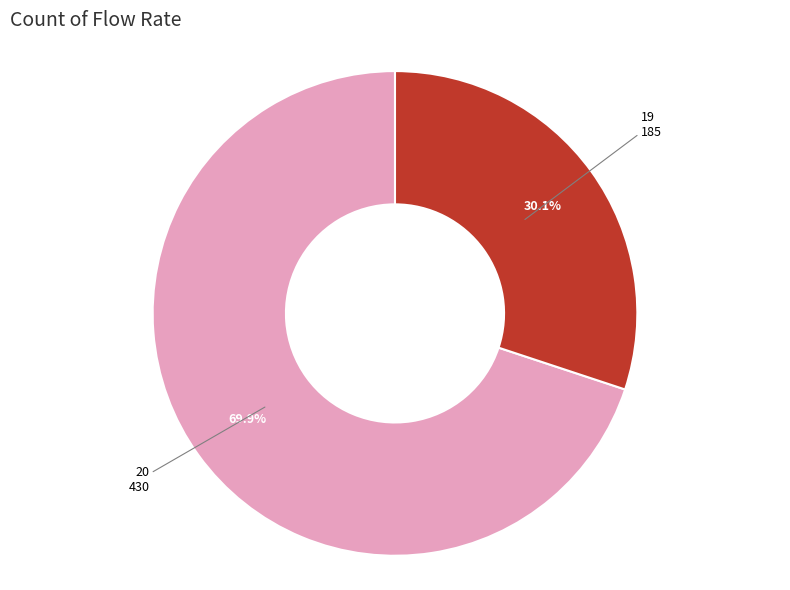

To the nearest percent, what portion does 19 represent?

30%